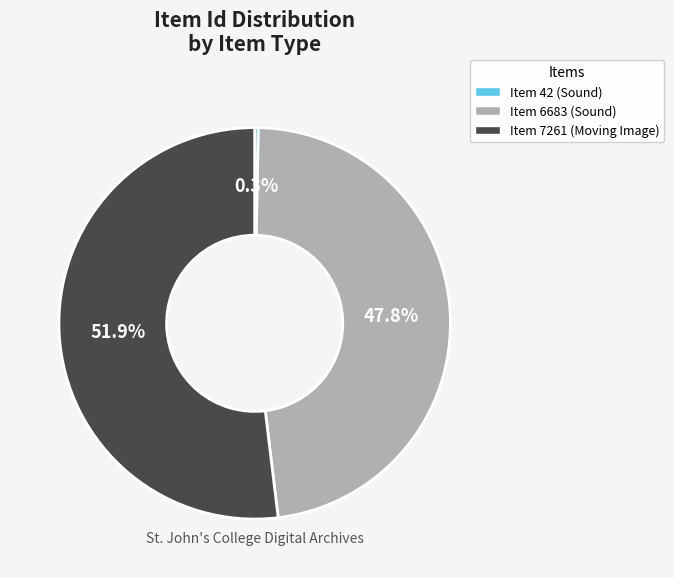

To the nearest percent, what is the difference between the largest and smallest slice percentages?

52%